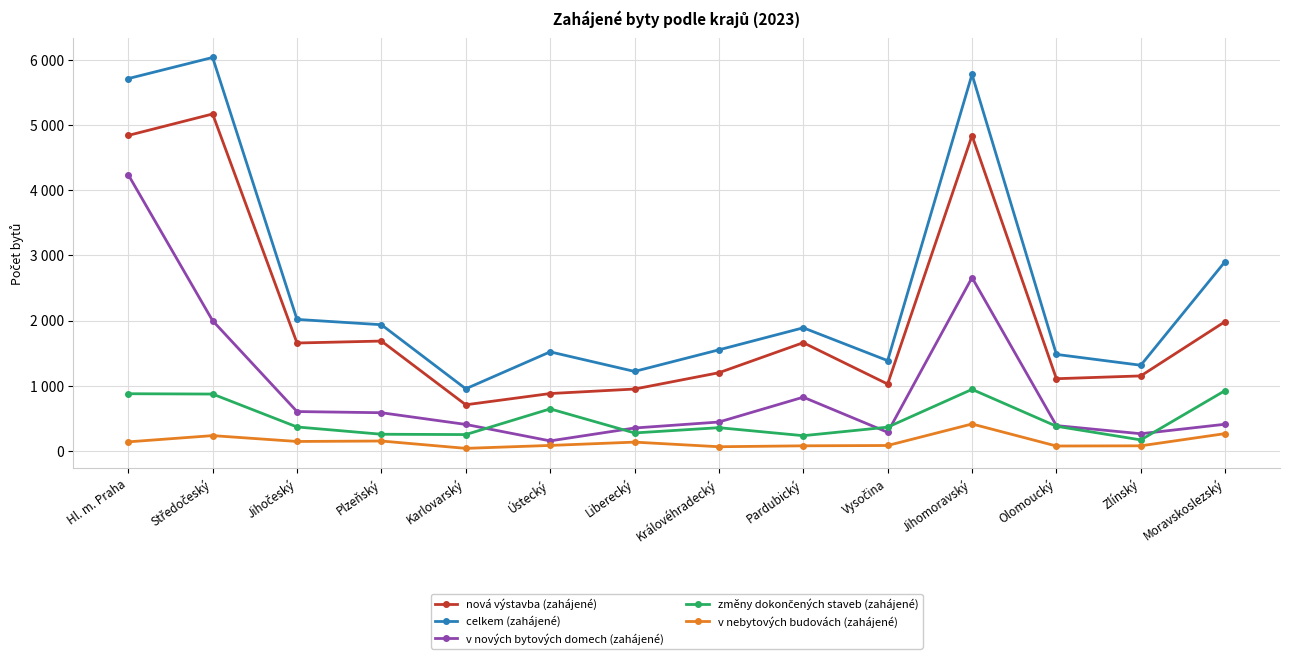

What position from the left is Královéhradecký?

8